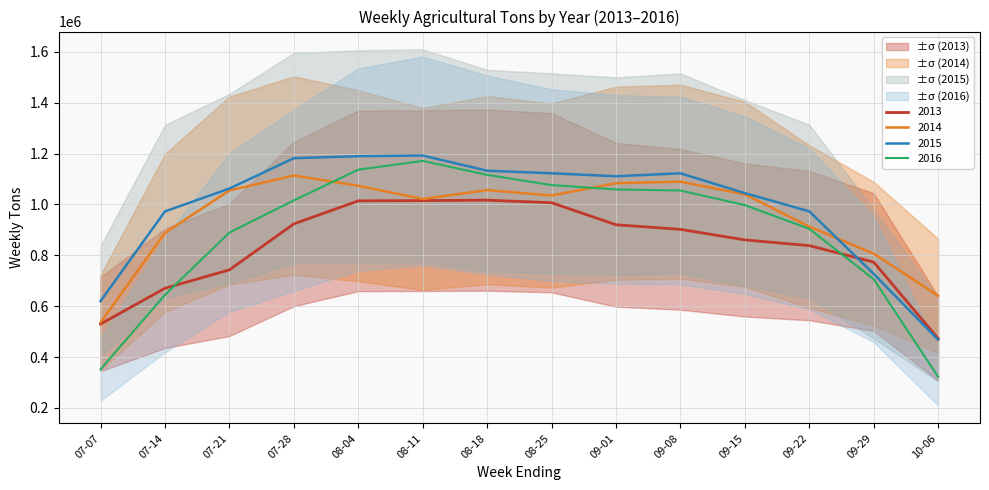

What value does the 2014 series have at 07-28, to the nearest 10?

1113590